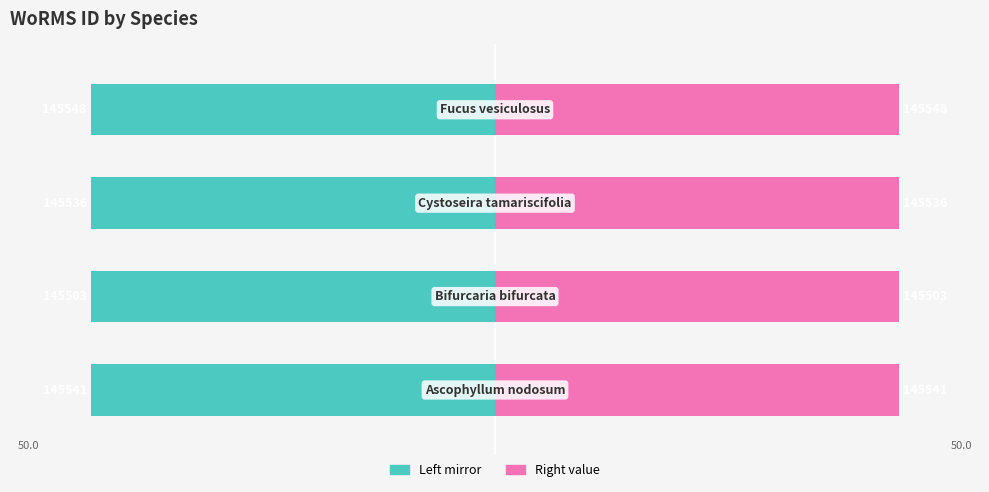

Reading left to right, what are all the values shown in this chart?

WoRMS ID (Left): 0=-50.0	1=-50.0	2=-50.0	3=-50.0
WoRMS ID (Right): 0=50.0	1=50.0	2=50.0	3=50.0